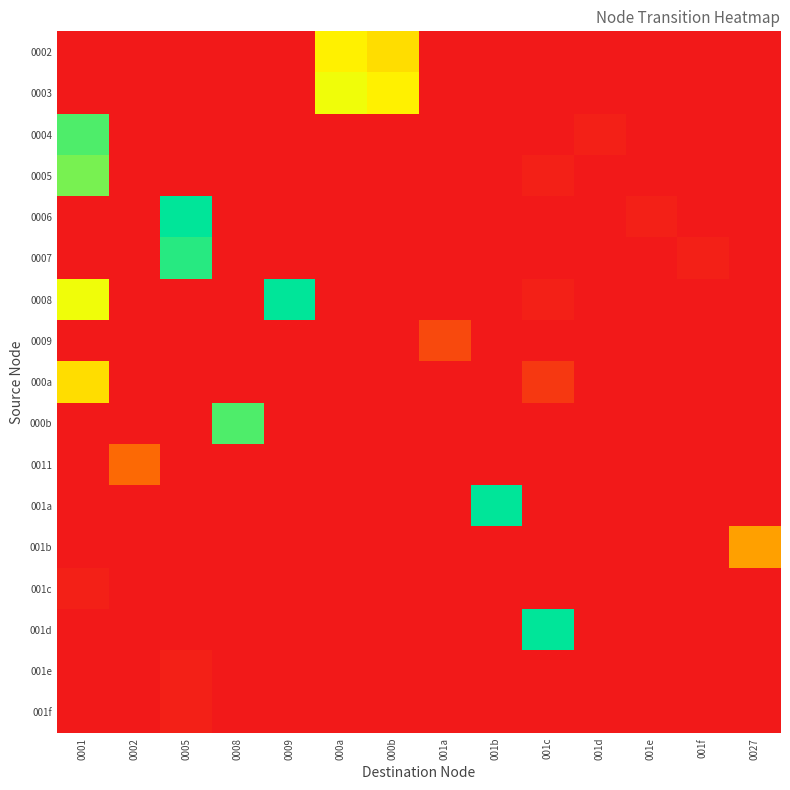

Between 0008 and 001b, which is larger?

0008